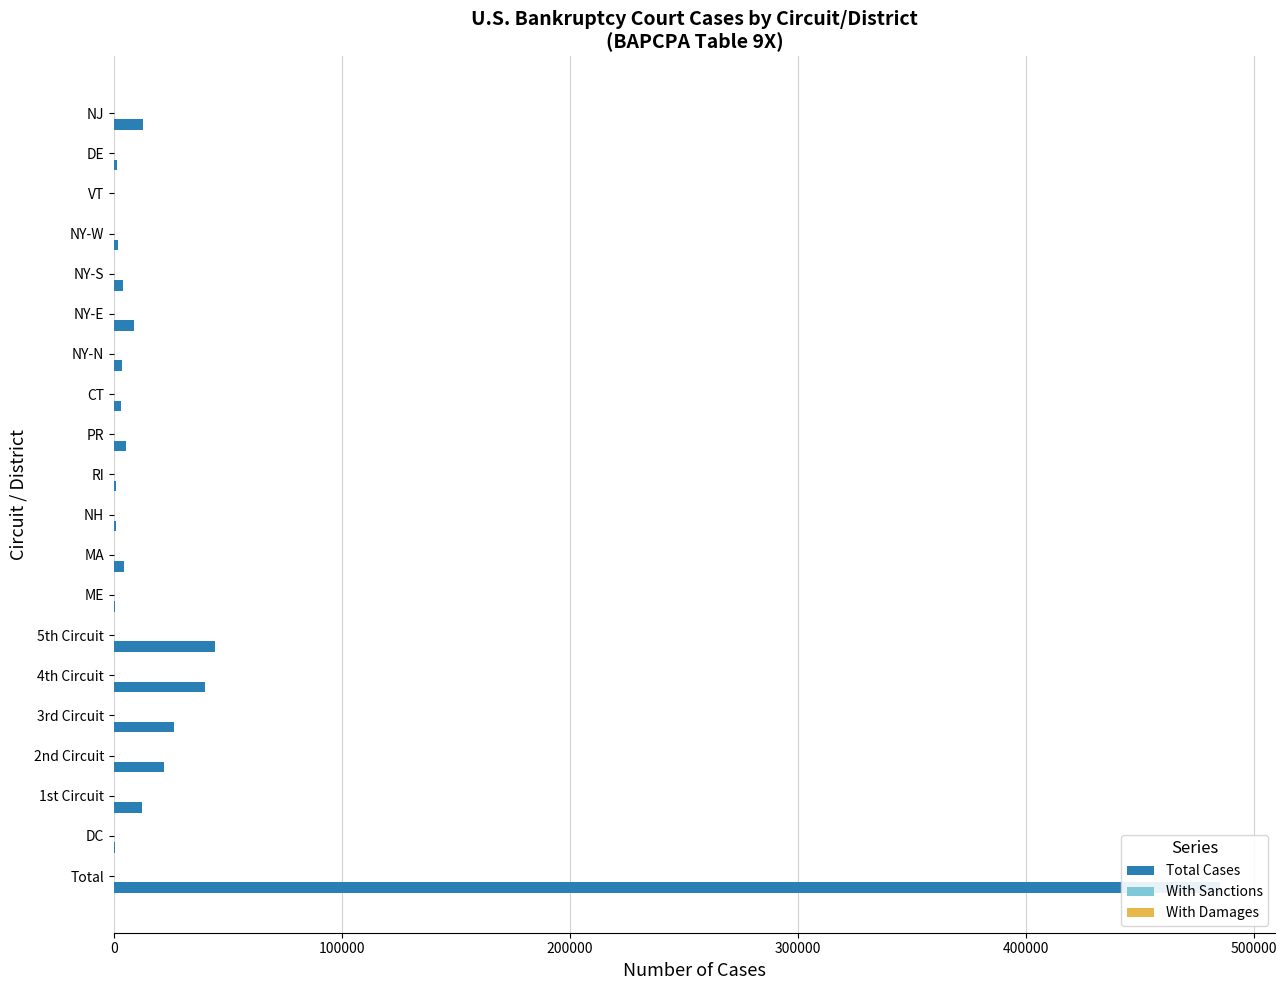

Which series has the largest total across all categories?

Total Cases